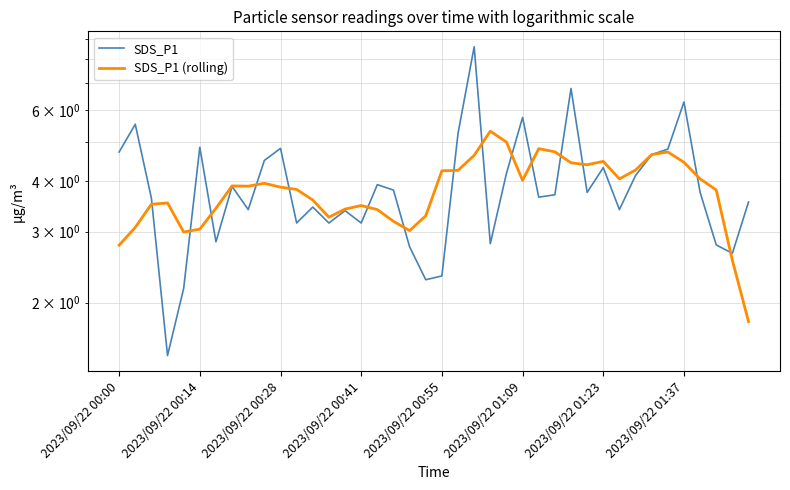

What is the difference between the SDS_P1 values at 23 and 2023/09/22 01:09?

2.0